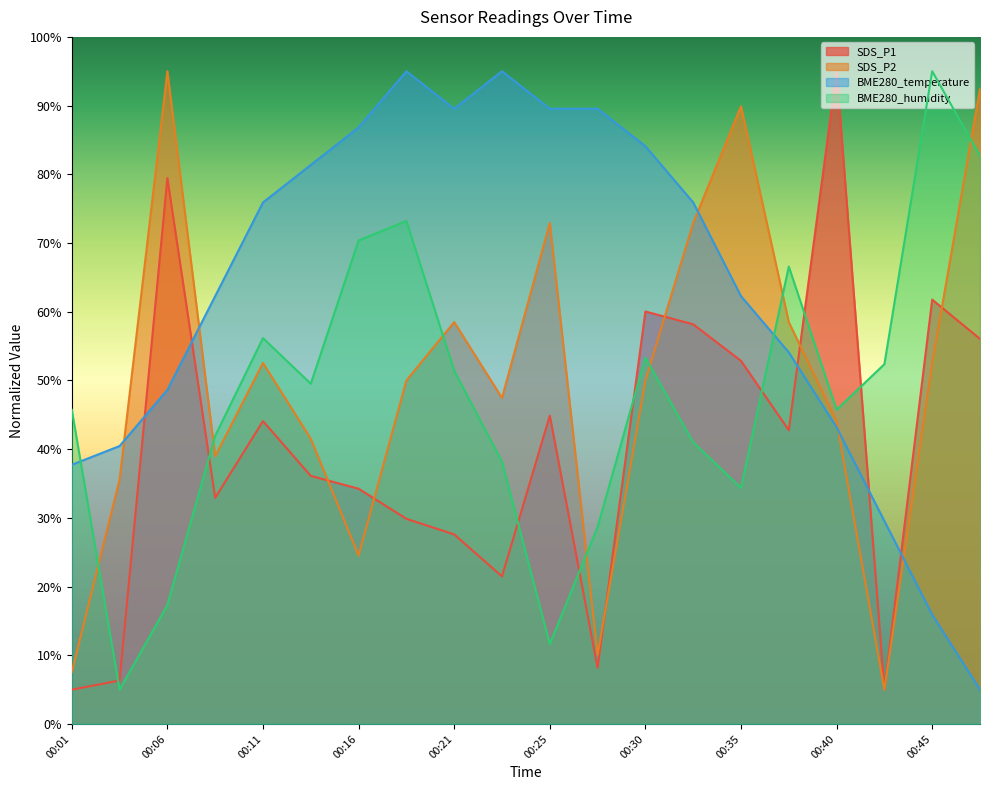

List the series in order of their peak value, highest first.

SDS_P1, SDS_P2, BME280_temperature, BME280_humidity